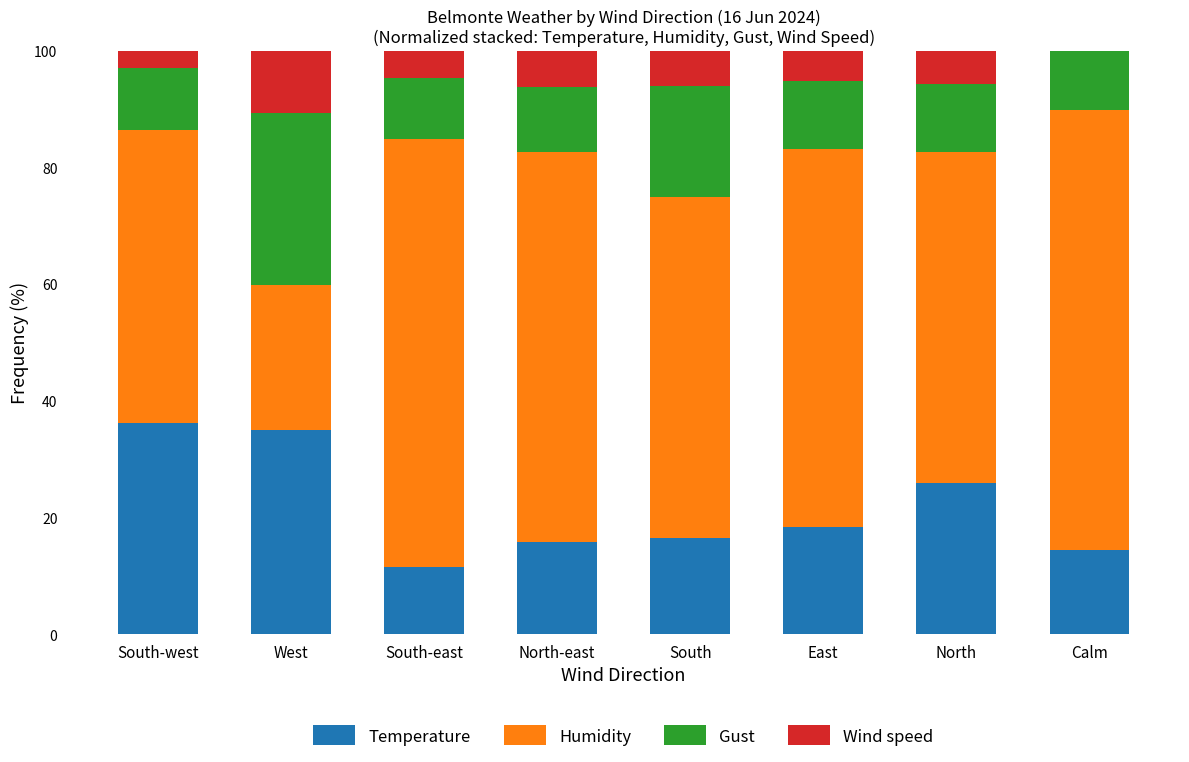

True or false: Temperature has a value of 54.9 at South-west.

False